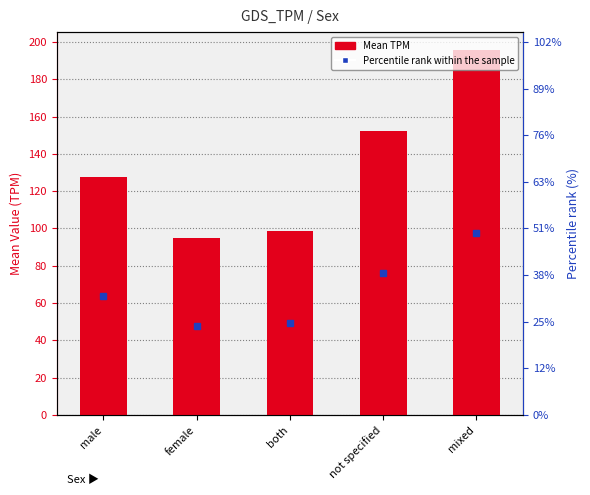

Where does the data first go above 127?

male